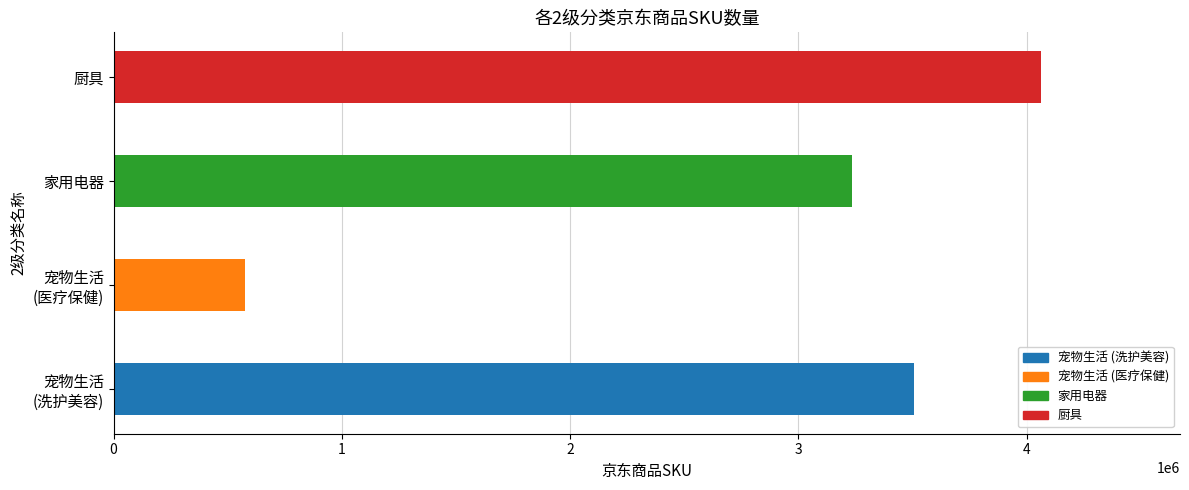

How many data points are less than 3504668?

2